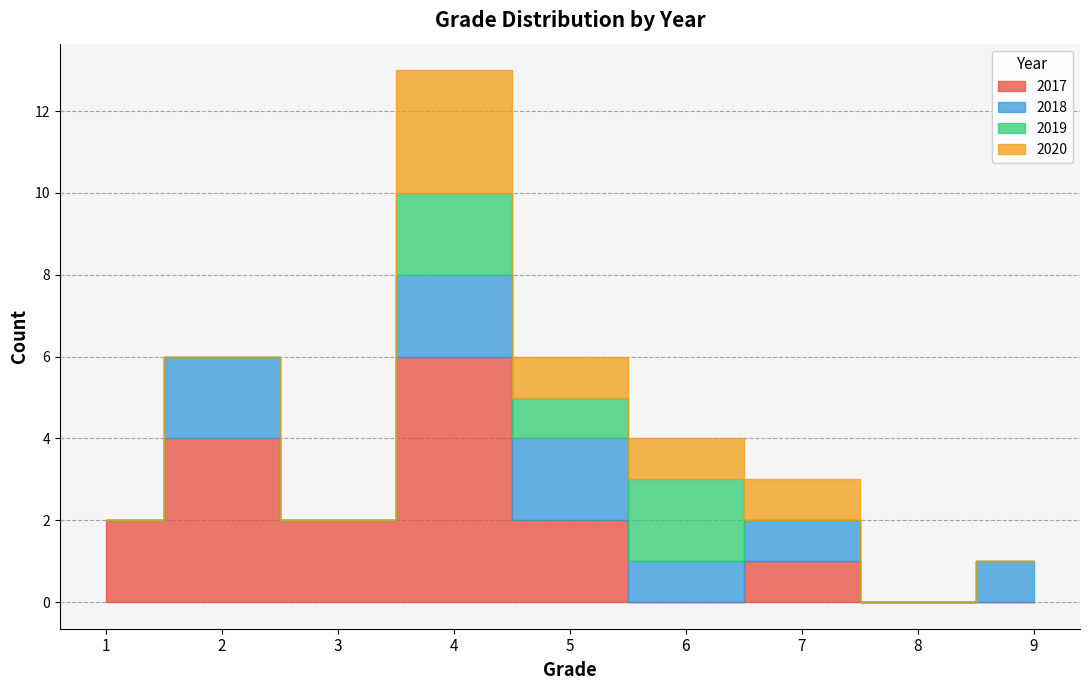

What is the average value of the 2018 series?

1